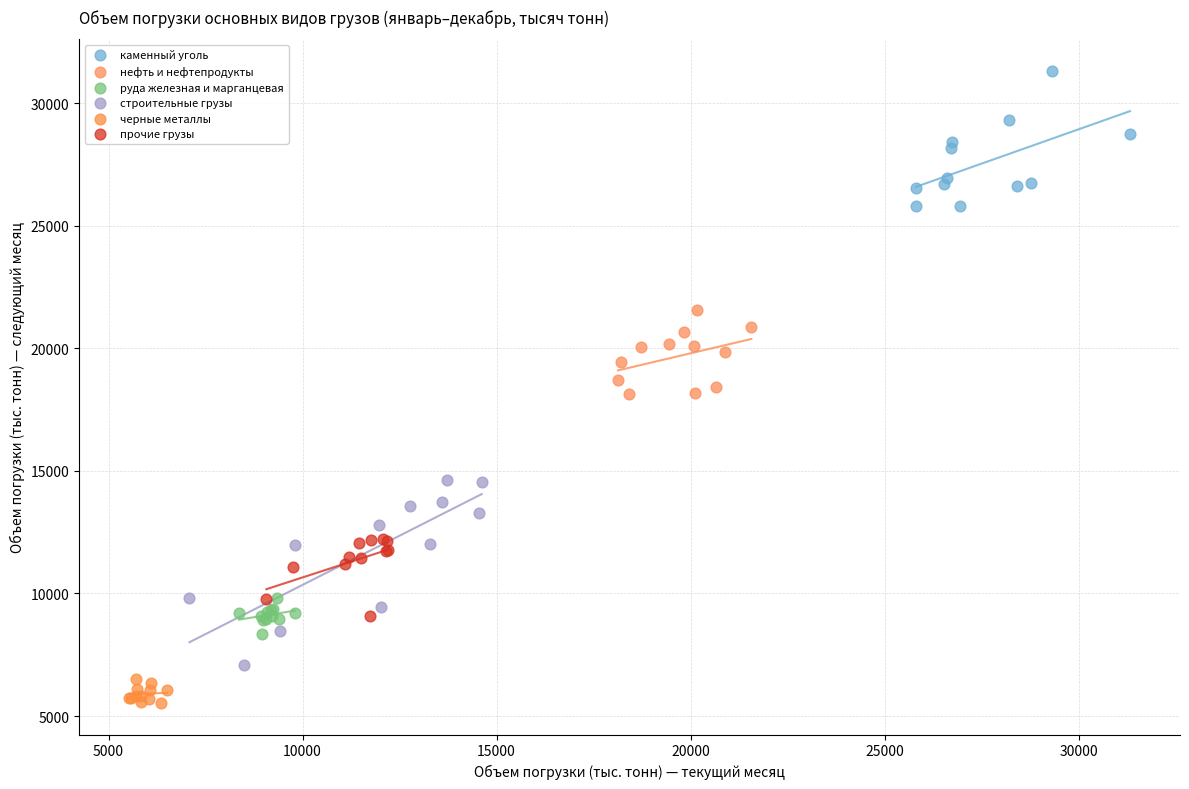

Which series has the largest Y range (max minus min)?

строительные грузы